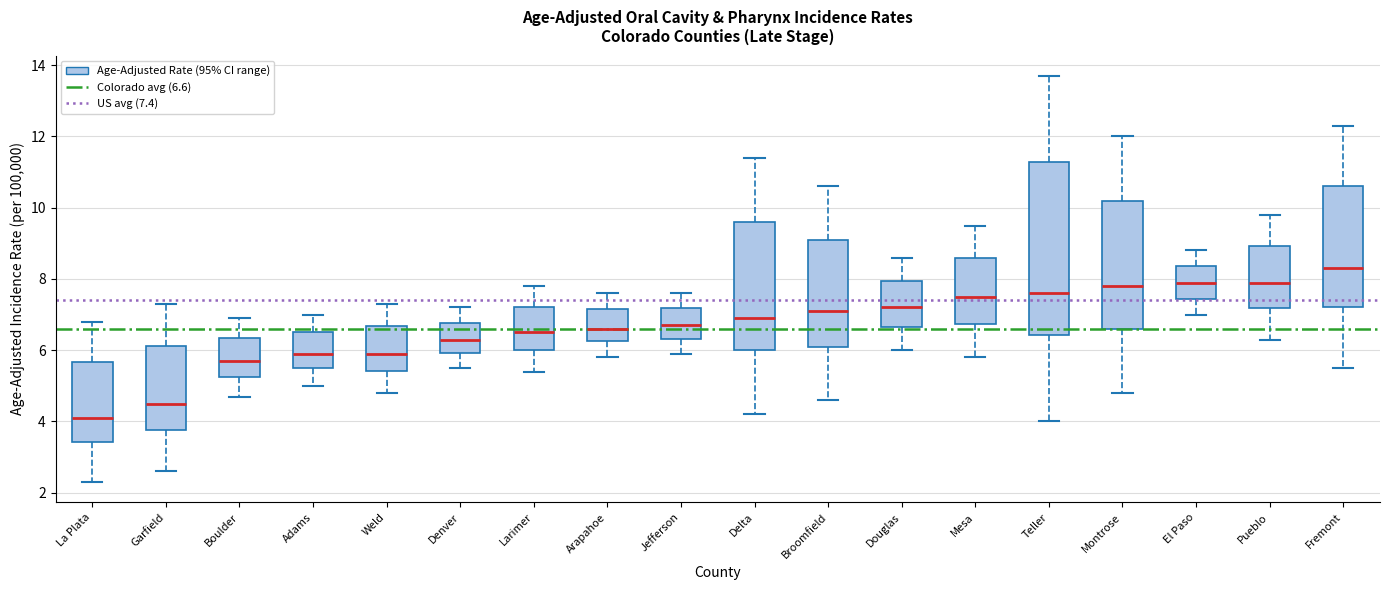

Which box's median line is the lowest?

La Plata